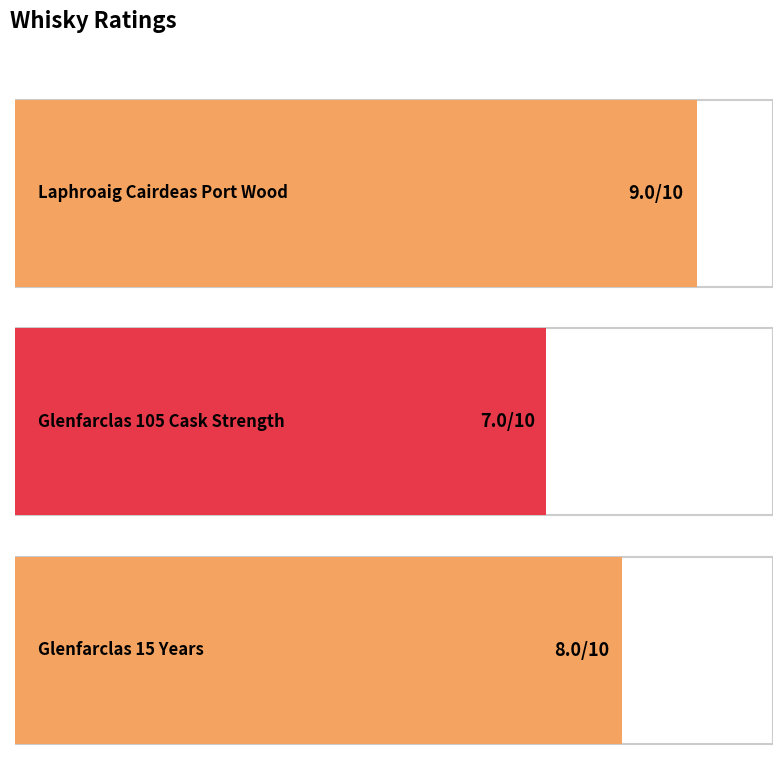

What is the sum of the values at Laphroaig Cairdeas Port Wood and Glenfarclas 105 Cask Strength?

16